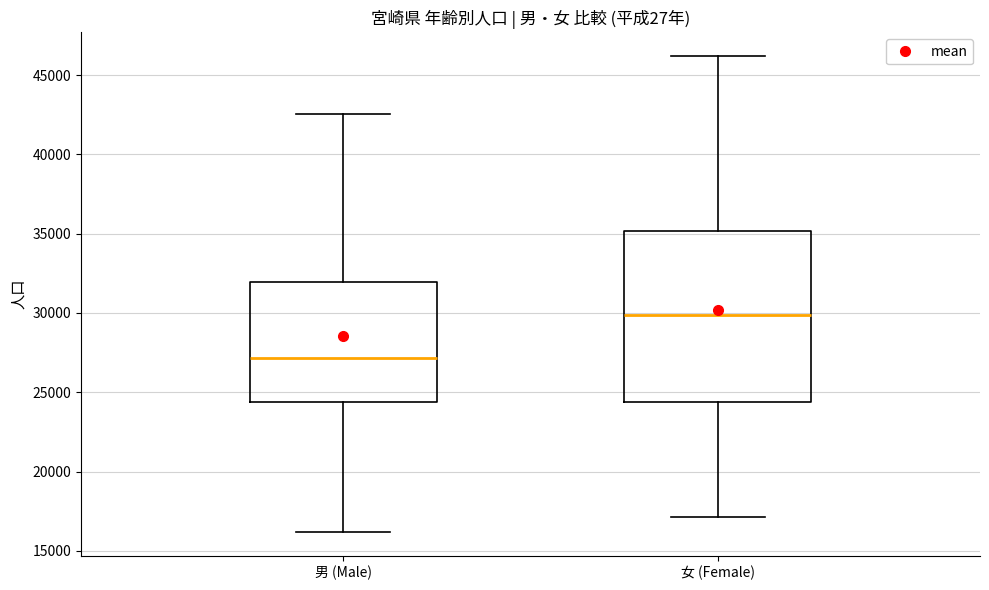

Reading left to right, read every box against the y-axis: the position of its median line, the range the box covers, and the ends of its whiskers. The values are not printed on the chart, so give them approximately, as read against the axis.

男 (Male): median 27000, box 24500 to 32000, whiskers 16000 to 42500
女 (Female): median 30000, box 24500 to 35000, whiskers 17000 to 46000